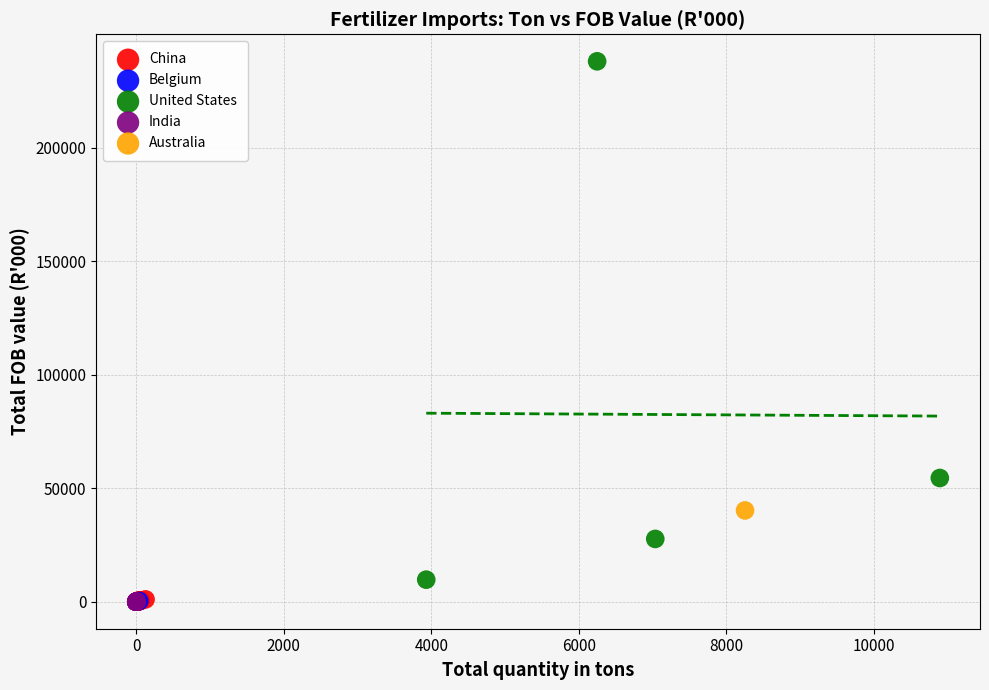

What are all the series names shown in the legend?

China, Belgium, United States, India, Australia